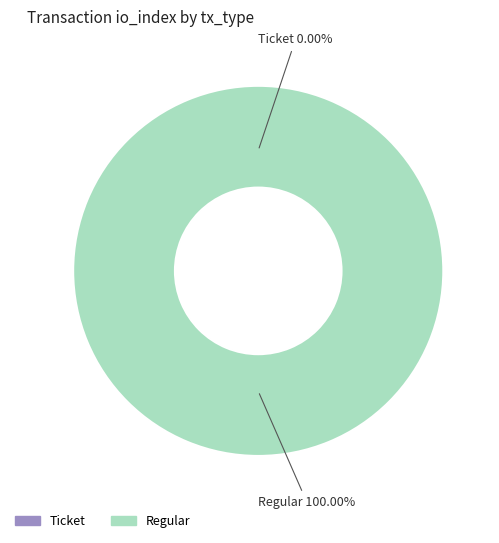

How many slices are in this pie chart?

2